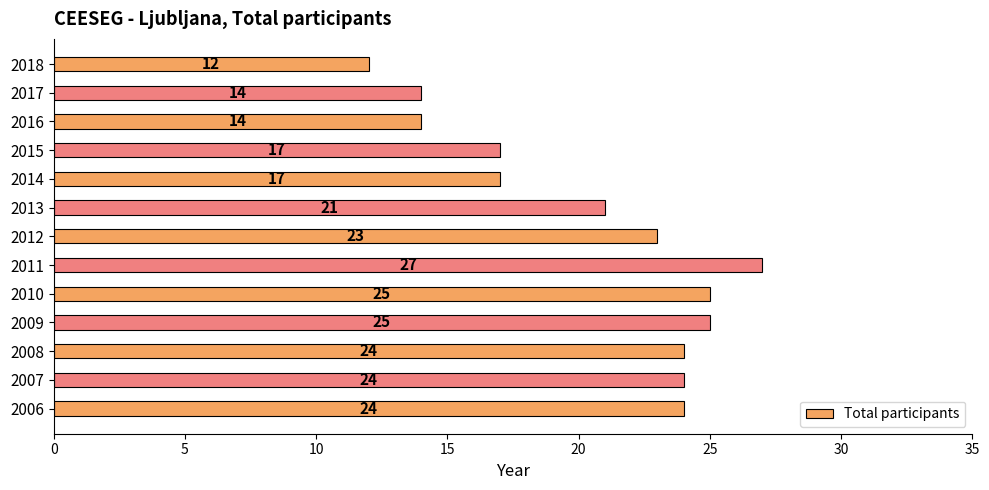

Which label corresponds to the smallest value in the chart?

2018